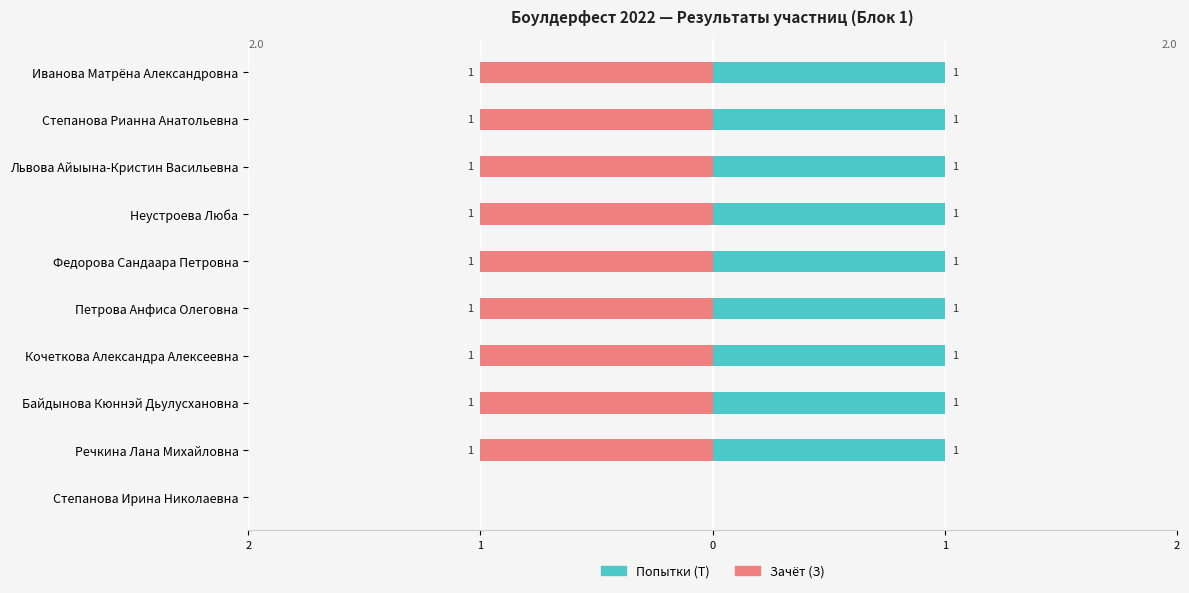

True or false: Попытки (T) has a value of 1 at Неустроева Люба.

True